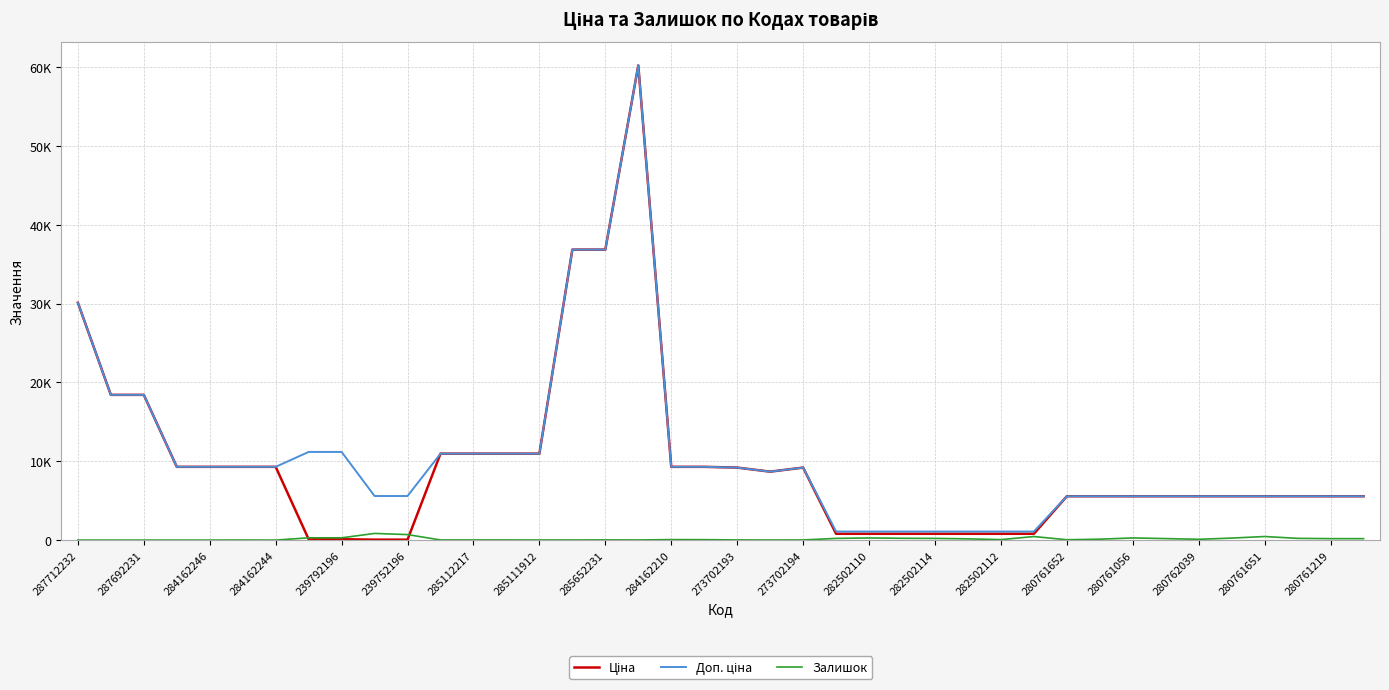

Which series has the widest spread of values?

Ціна